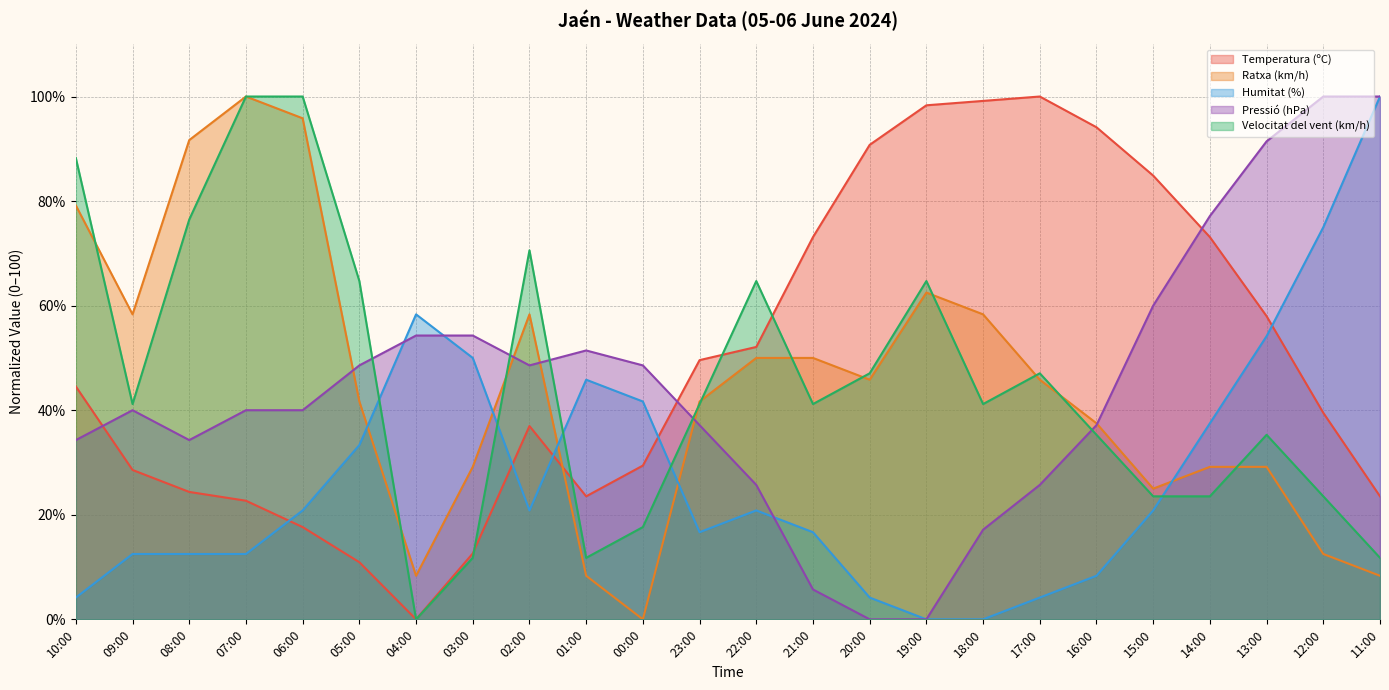

At which label is Velocitat del vent (km/h) closest to 50?

20:00